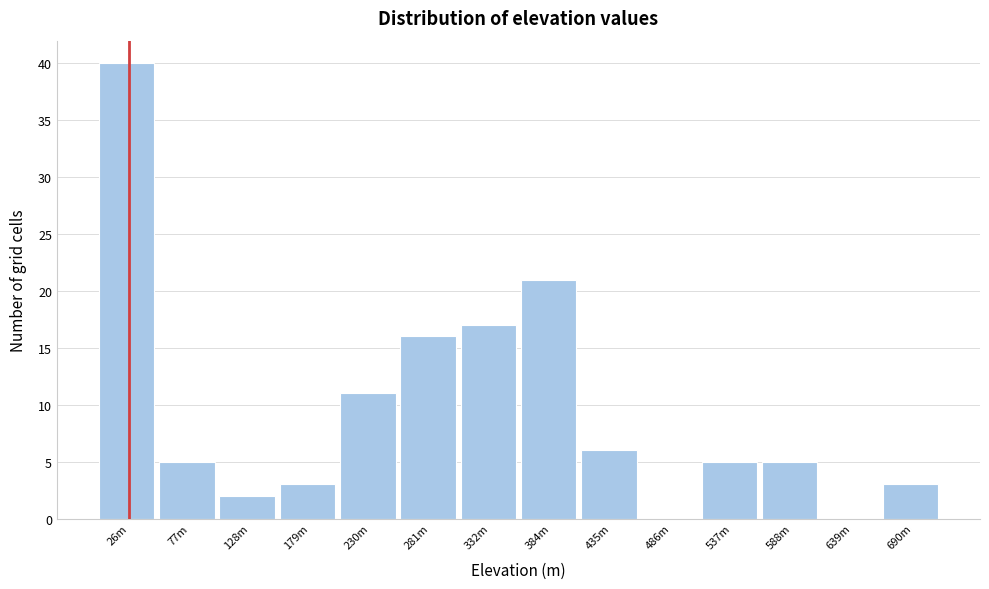

Reading left to right, what are all the values shown in this chart?

26m=40	77m=5	128m=2	179m=3	230m=11	281m=16	332m=17	384m=21	435m=6	486m=0	537m=5	588m=5	639m=0	690m=3